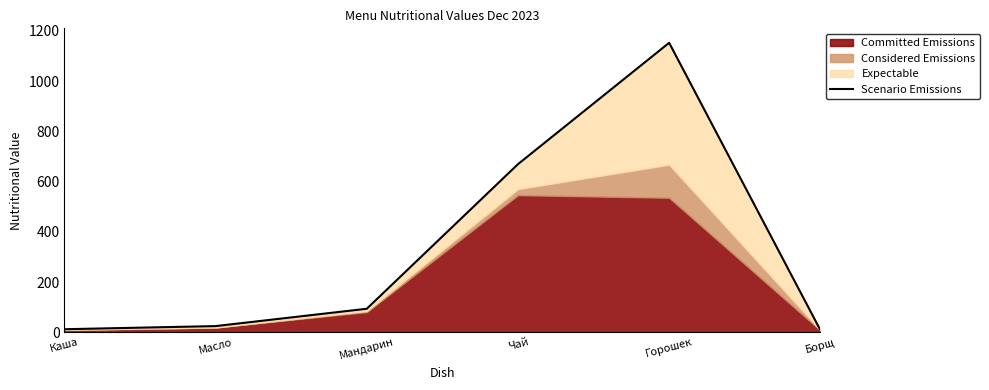

How many data points are less than 93?

3